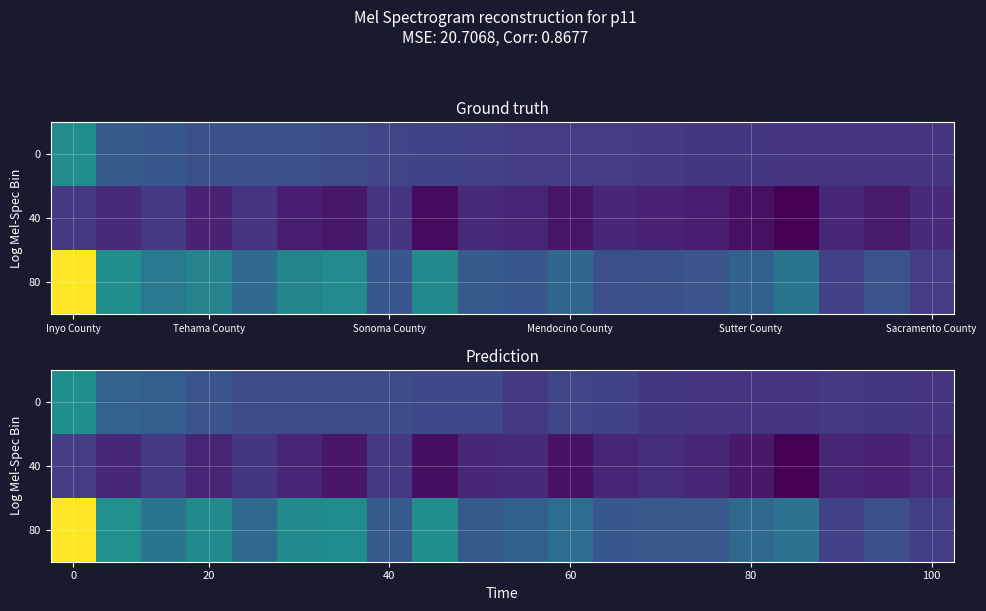

Rank the series at 60 from highest to lowest value.

80, 0, 40